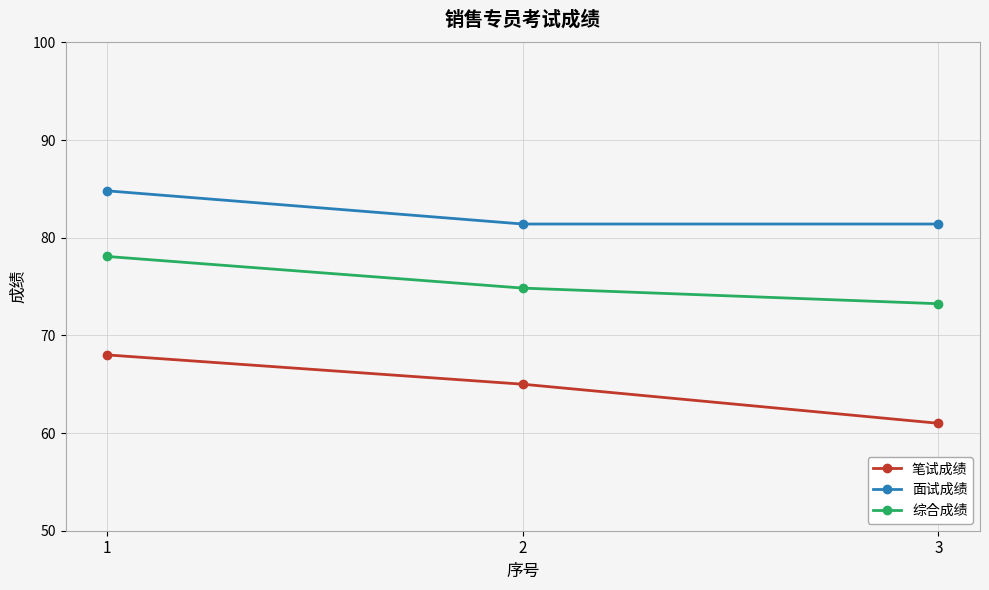

How many lines are shown in the chart?

3